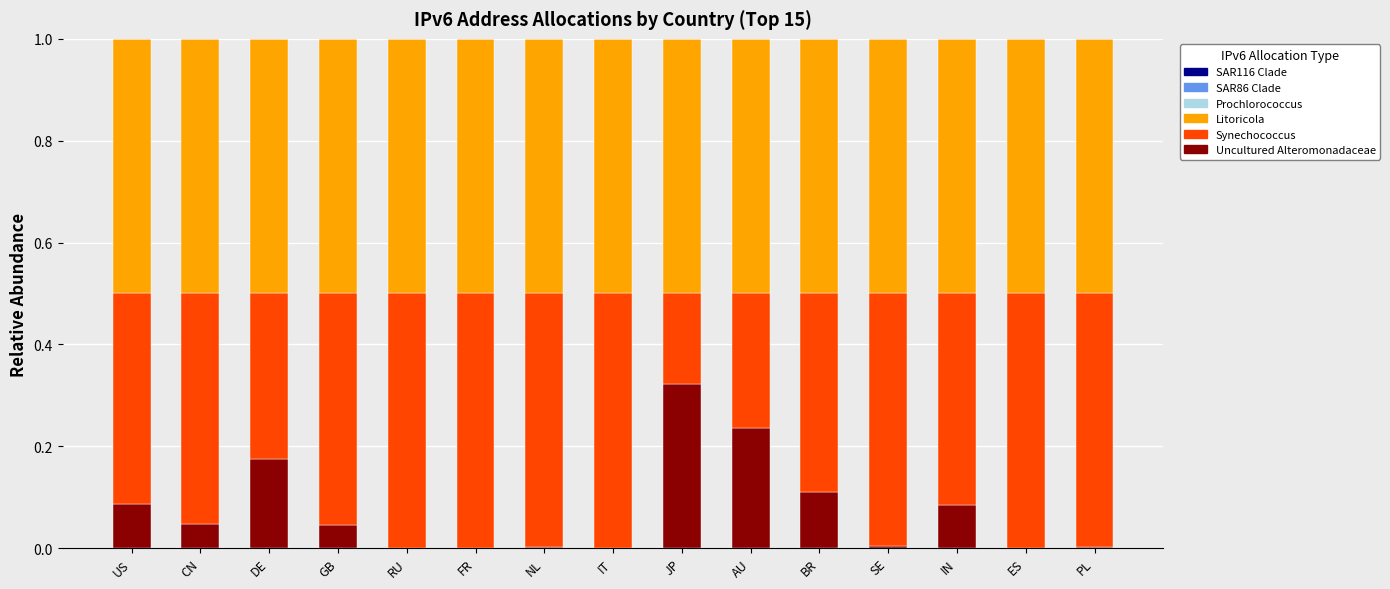

At which label does Uncultured Alteromonadaceae reach its peak?

JP